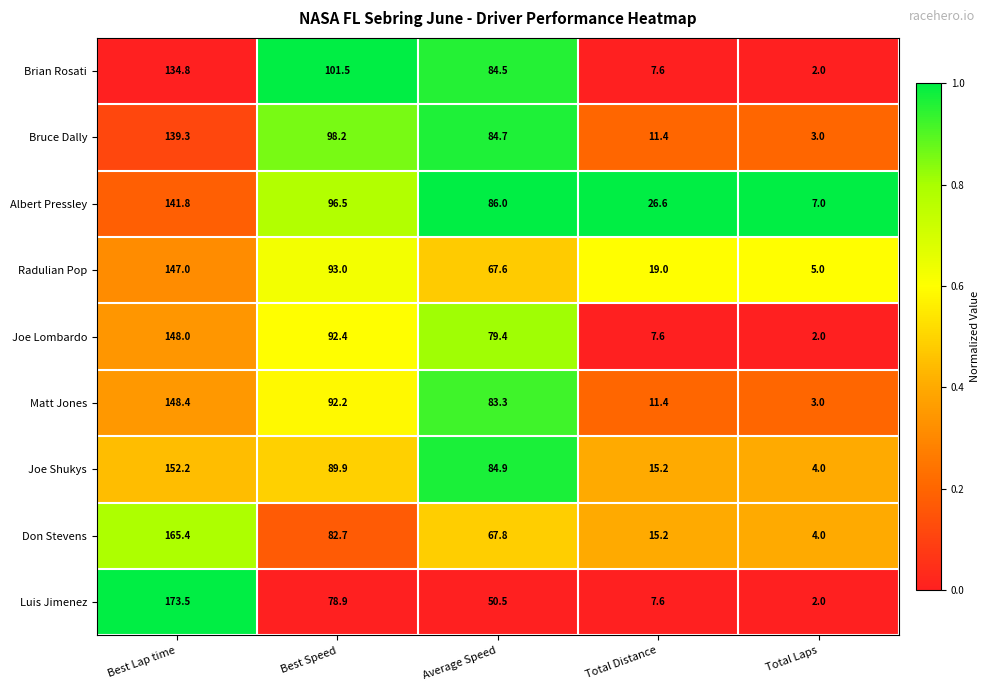

Where does the Joe Shukys series first go above 84?

Best Lap time